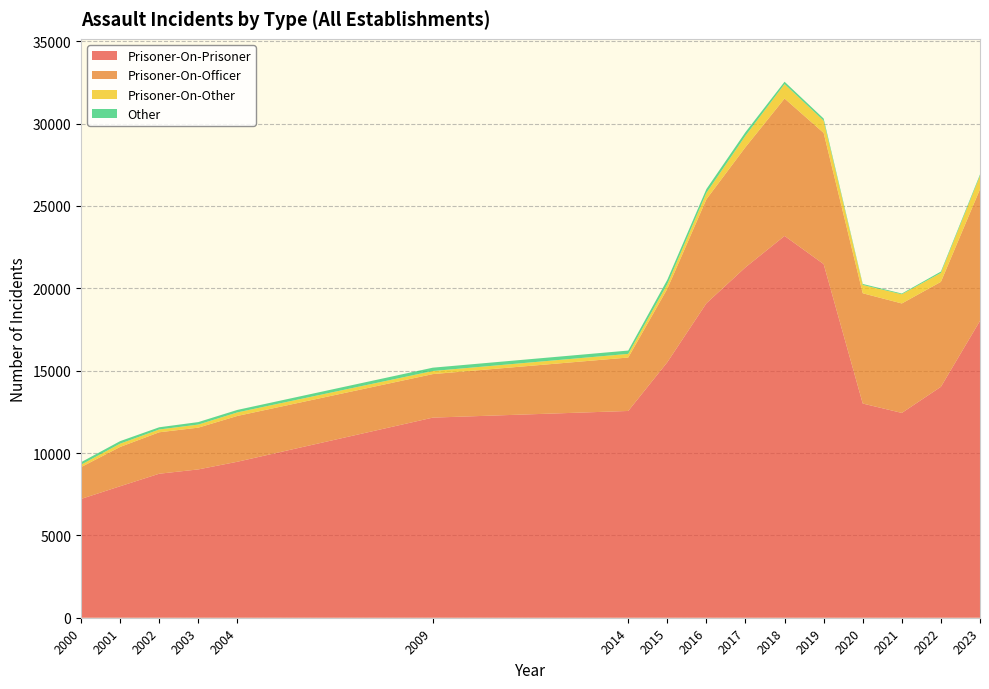

Reading left to right, extract all data points from this chart.

Prisoner-On-Prisoner: 2000=7210	2001=7981	2002=8742	2003=9004	2004=9469	2009=12148	2014=12552	2015=15511	2016=19088	2017=21272	2018=23178	2019=21467	2020=13003	2021=12433	2022=14020	2023=18023
Prisoner-On-Officer: 2000=1933	2001=2387	2002=2516	2003=2535	2004=2781	2009=2642	2014=3244	2015=4459	2016=6314	2017=7296	2018=8341	2019=7964	2020=6694	2021=6645	2022=6371	2023=7991
Prisoner-On-Other: 2000=147	2001=199	2002=170	2003=187	2004=216	2009=188	2014=221	2015=281	2016=388	2017=694	2018=877	2019=741	2020=505	2021=557	2022=542	2023=814
Other: 2000=150	2001=153	2002=134	2003=151	2004=150	2009=202	2014=202	2015=267	2016=232	2017=216	2018=143	2019=130	2020=61	2021=46	2022=82	2023=84